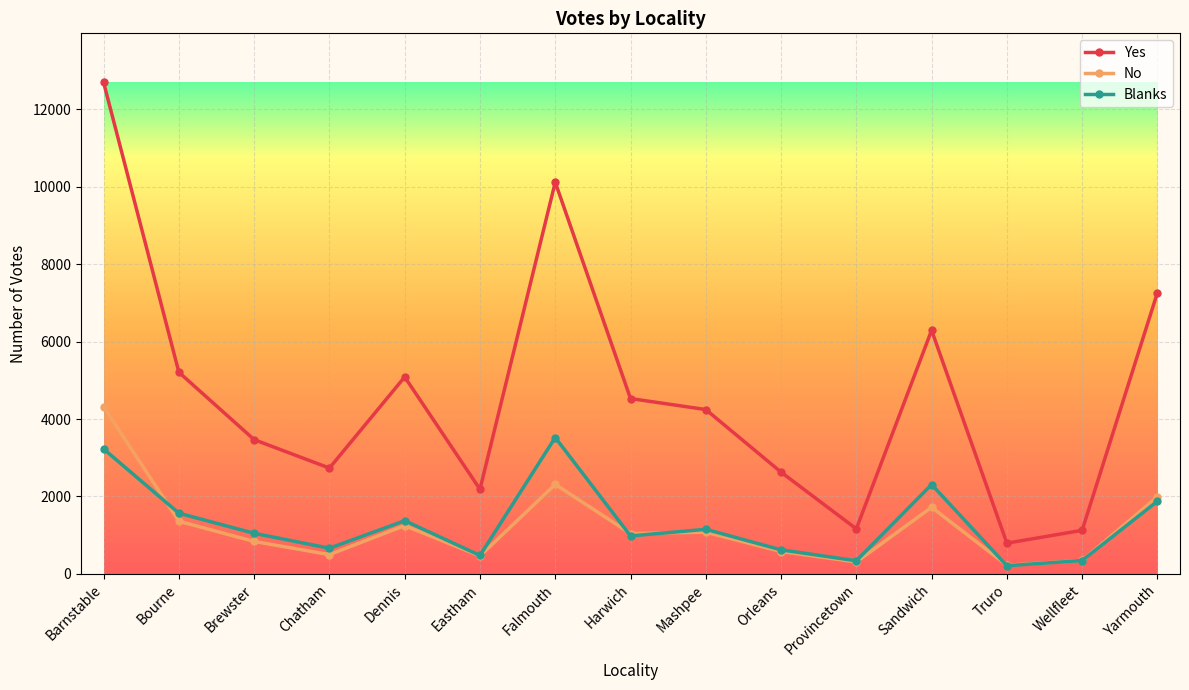

How many values in the No series are below 1043?

7